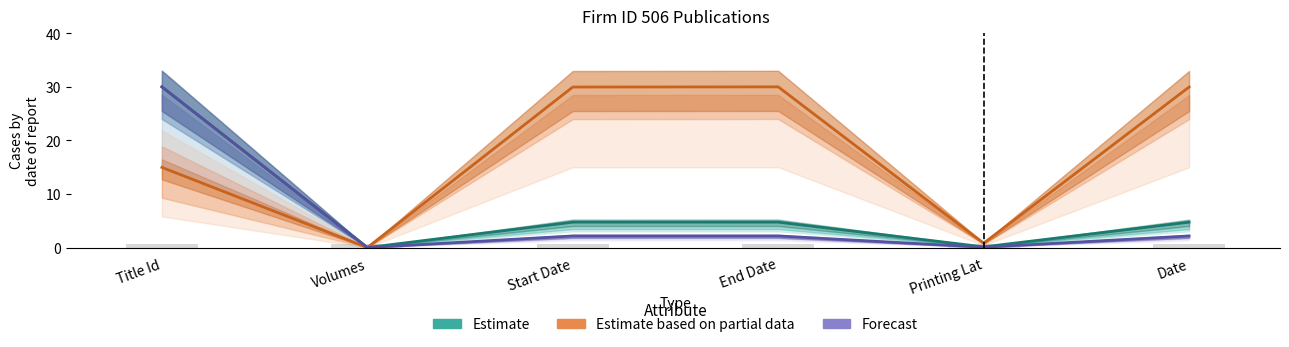

Rank the series at End Date from lowest to highest value.

Forecast, Estimate, Estimate based on partial data